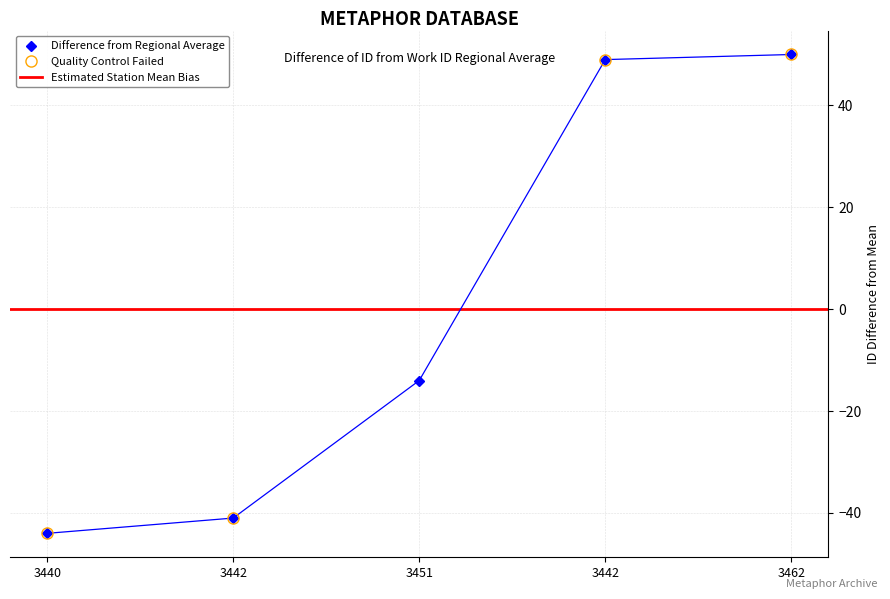

What is the greatest value displayed?

50